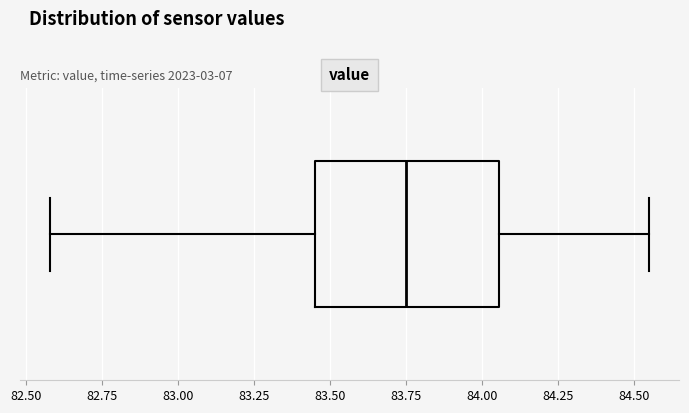

Transcribe this box plot: give where the median line is, the range the box spans, and where the two whiskers end, as read against the x-axis. The values are not printed on the chart, so give them approximately, as read against the axis.

median 83.75, box 83.45 to 84.05, whiskers 82.60 to 84.55